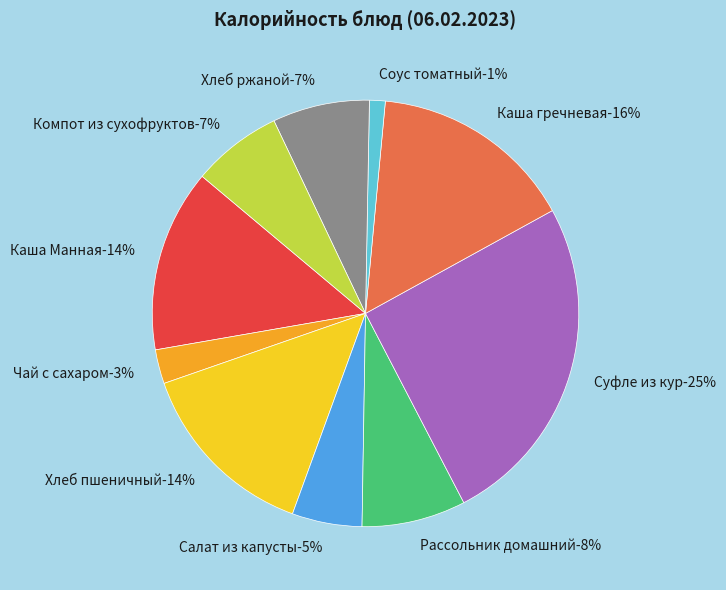

What percentage do Рассольник домашний and Хлеб ржаной together represent?

15.2%